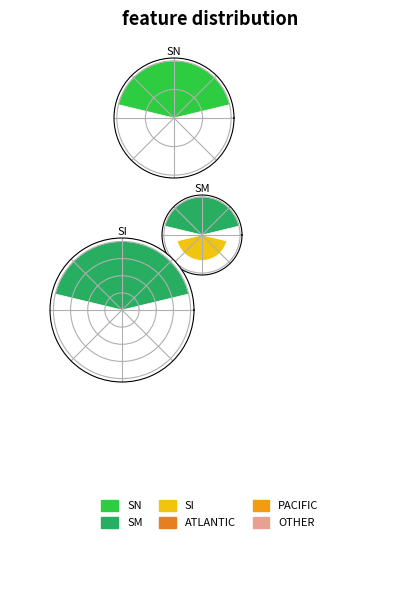

How many segments does this pie chart have?

3